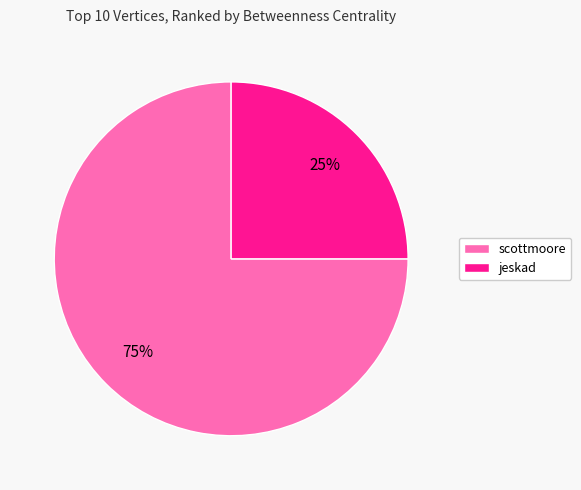

To the nearest percent, what is the difference between the largest and smallest slice percentages?

50%